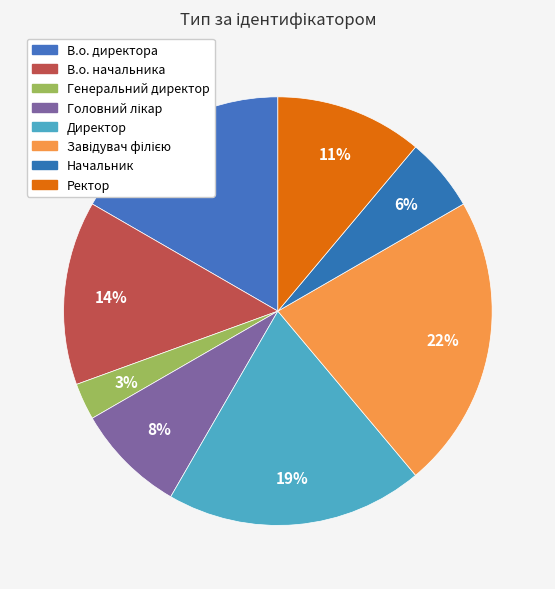

How many segments does this pie chart have?

8